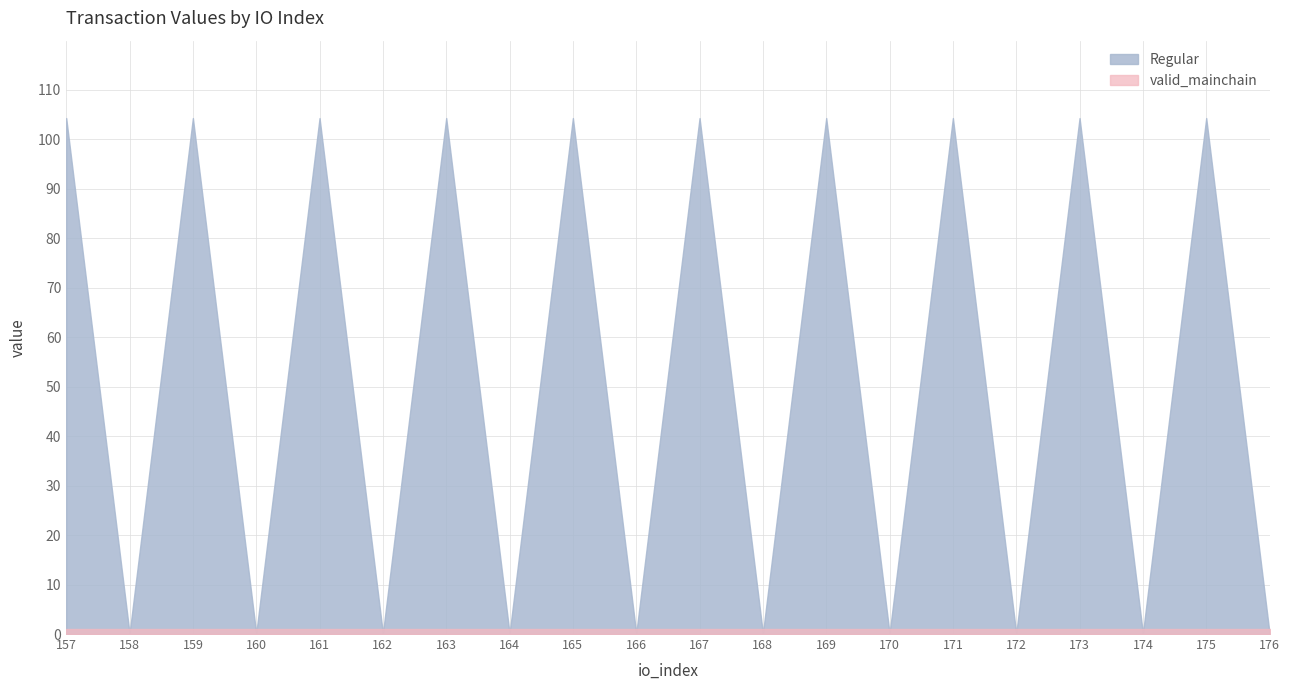

Reading left to right, extract all data points from this chart.

Regular: 104.3	0.1	104.3	0.1	104.3	0.1	104.3	0.1	104.3	0.1	104.3	0.1	104.3	0.1	104.3	0.1	104.3	0.1	104.3	0.1
valid_mainchain: 1.0	1.0	1.0	1.0	1.0	1.0	1.0	1.0	1.0	1.0	1.0	1.0	1.0	1.0	1.0	1.0	1.0	1.0	1.0	1.0